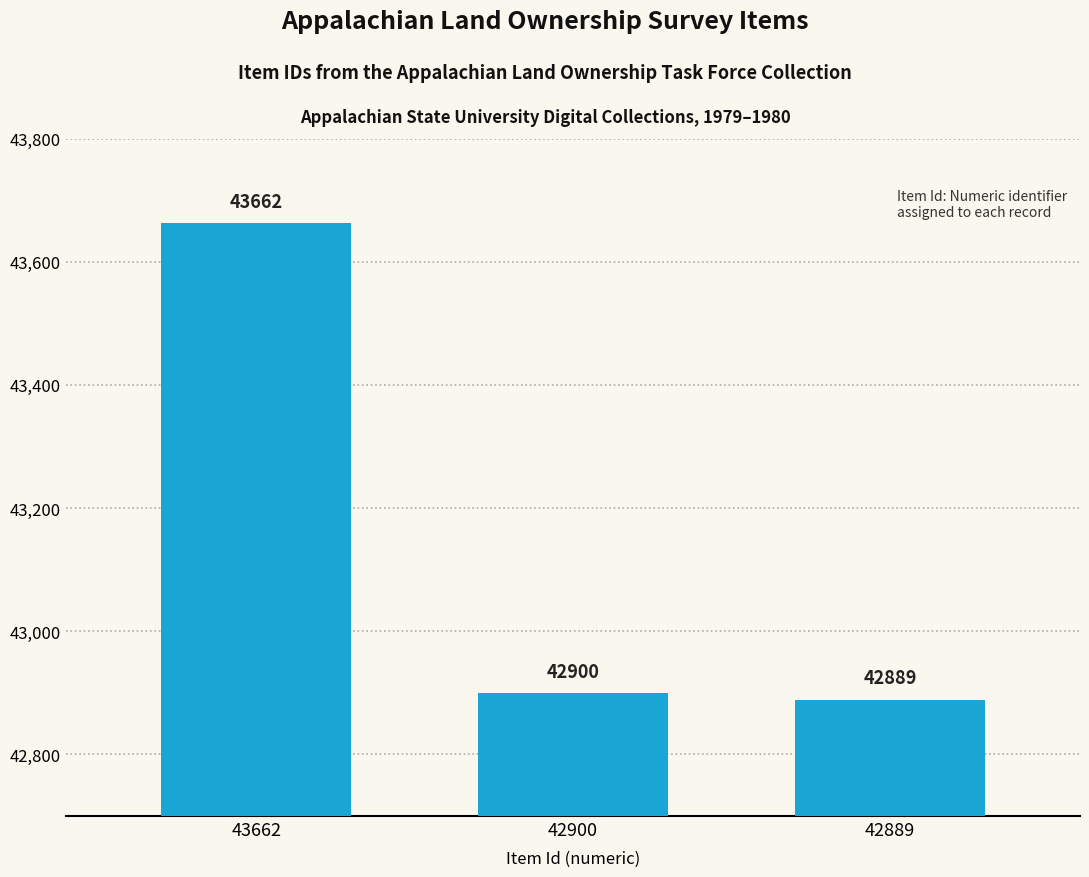

What is the sum of all values?

129451